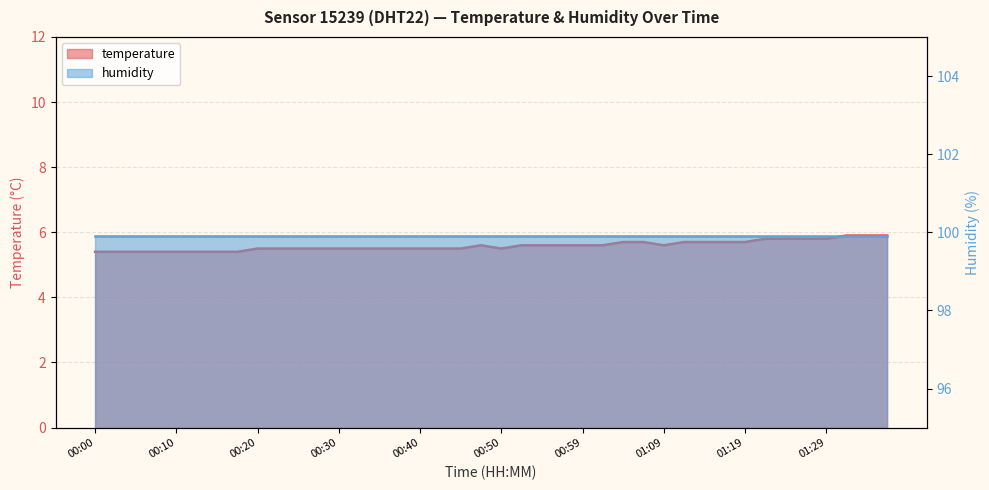

What is the difference between the maximum and minimum values?

0.5